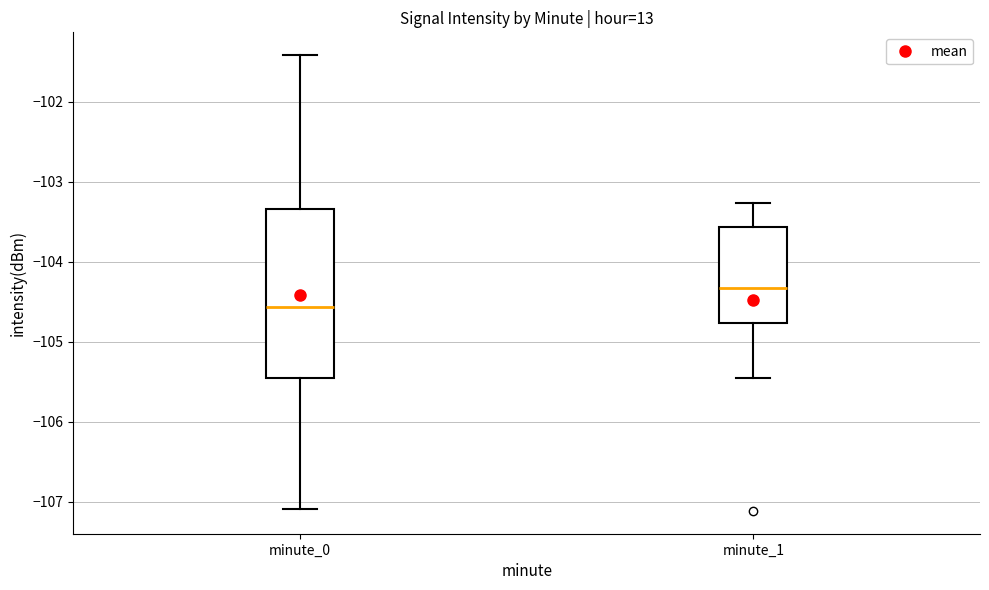

Which box is the tallest, from its lower edge to its upper edge?

minute_0